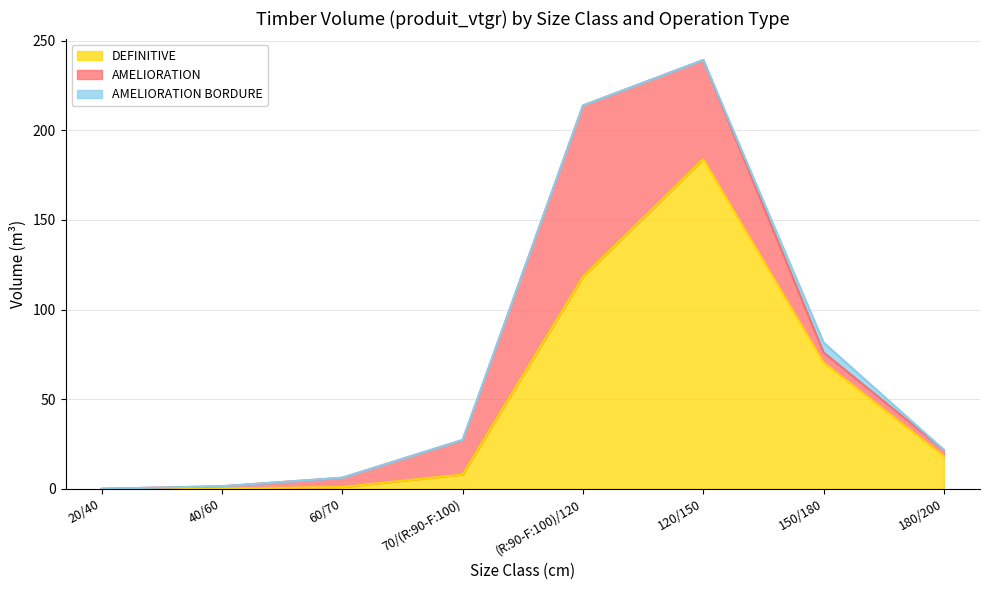

Which series has the widest spread of values?

DEFINITIVE